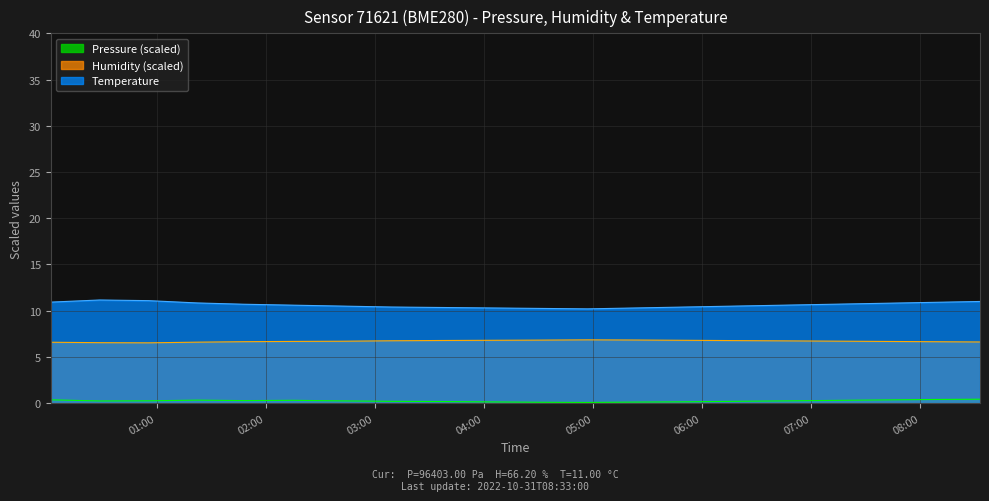

How many humidity values are between 6 and 7?

20